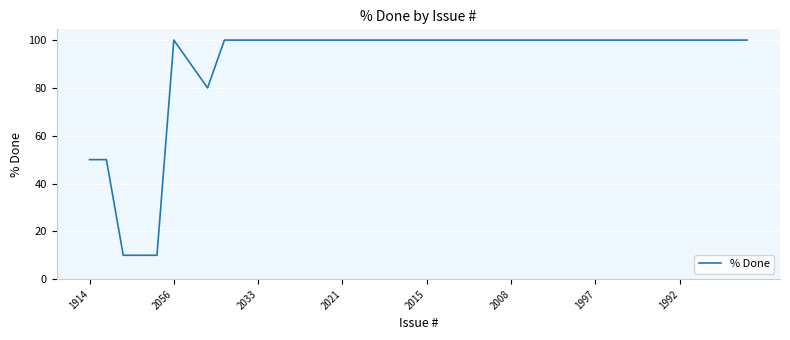

What is the maximum value shown in the chart?

100